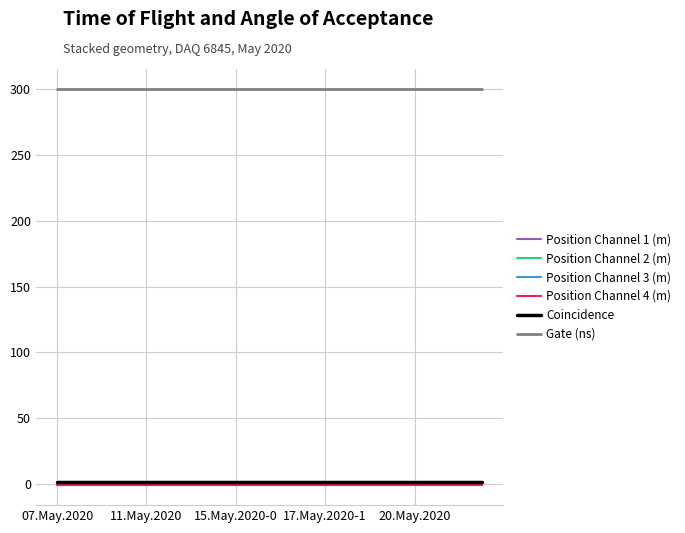

True or false: Coincidence and Gate (ns) intersect in this chart.

False